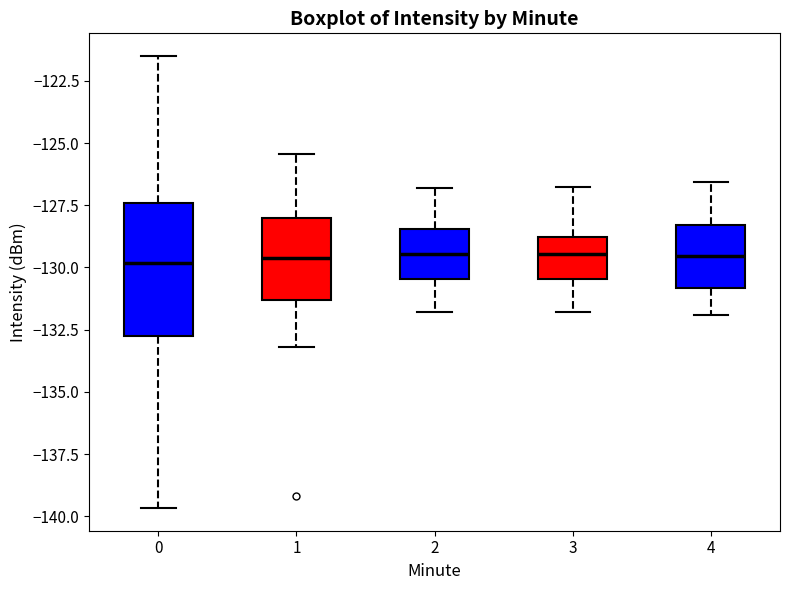

Reading left to right, read every box against the y-axis: the position of its median line, the range the box covers, and the ends of its whiskers. The values are not printed on the chart, so give them approximately, as read against the axis.

0: median -130.0, box -132.5 to -127.5, whiskers -139.5 to -121.5
1: median -129.5, box -131.5 to -128.0, whiskers -133.0 to -125.5
2: median -129.5, box -130.5 to -128.5, whiskers -132.0 to -127.0
3: median -129.5, box -130.5 to -129.0, whiskers -132.0 to -127.0
4: median -129.5, box -131.0 to -128.5, whiskers -132.0 to -126.5